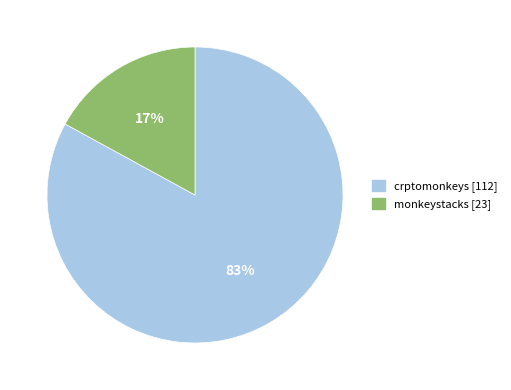

The monkeystacks slice represents 26% of the pie. True or false?

False